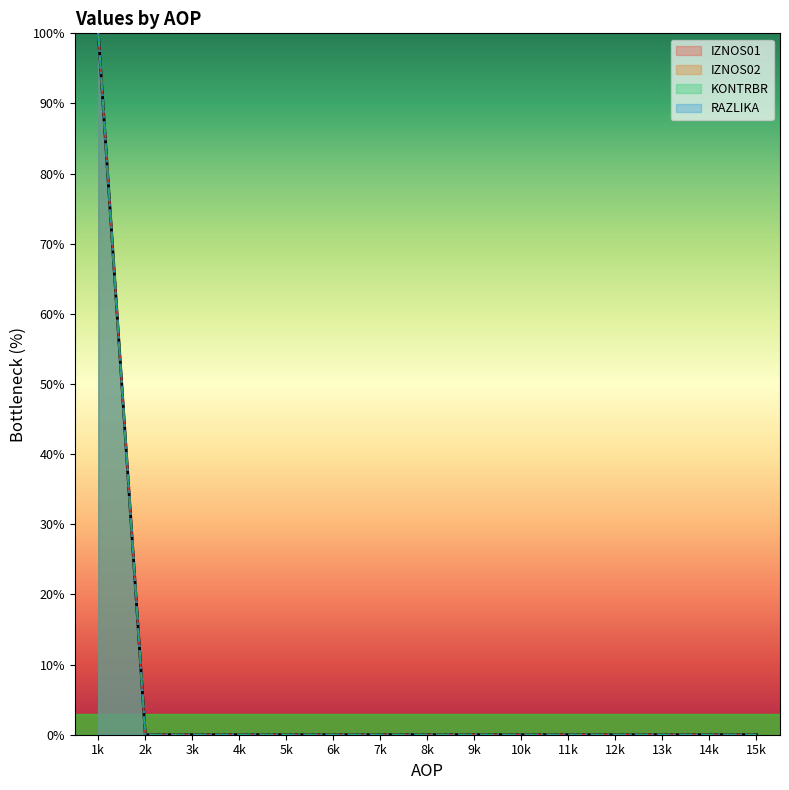

How many lines are shown in the chart?

4